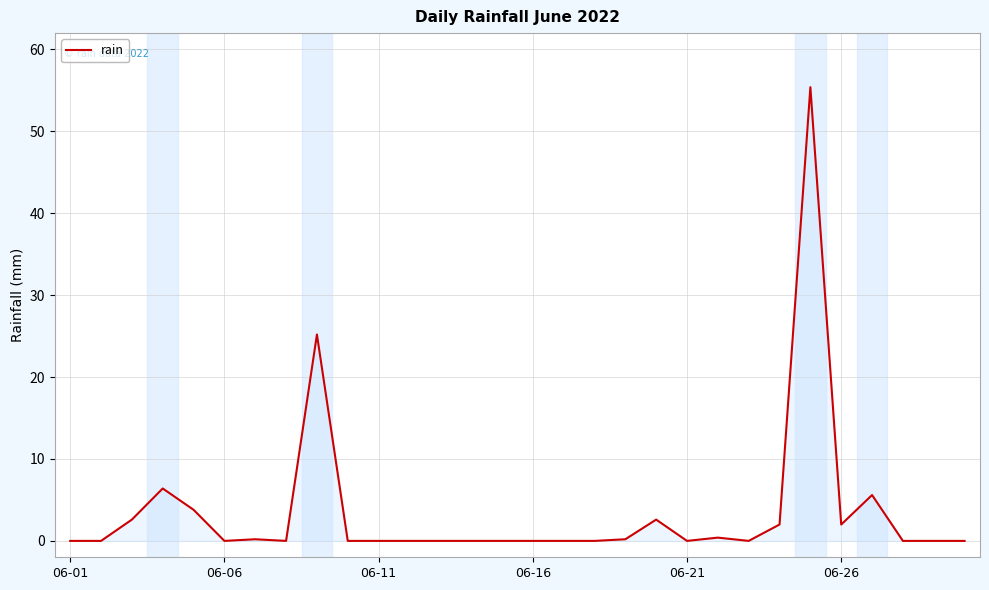

What is the greatest value displayed?

55.4